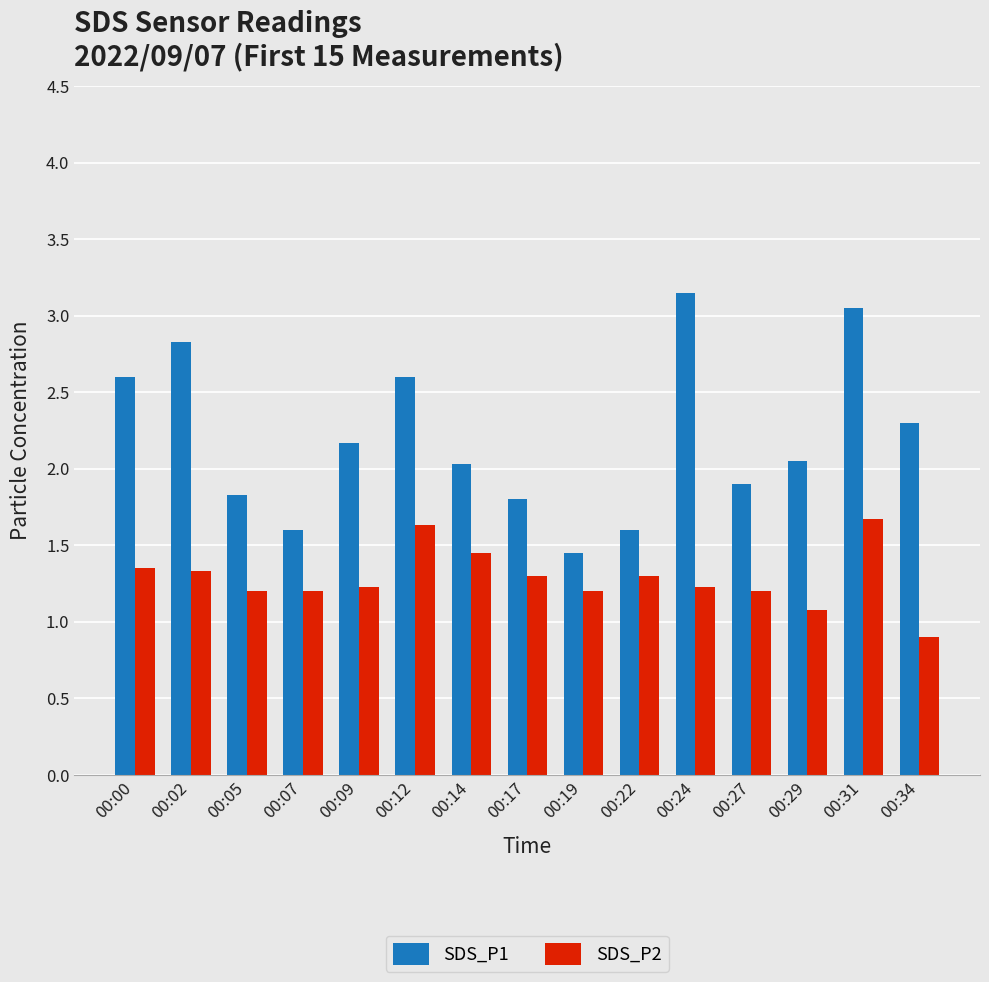

What is the difference between the SDS_P2 values at 00:00 and 00:12?

0.3